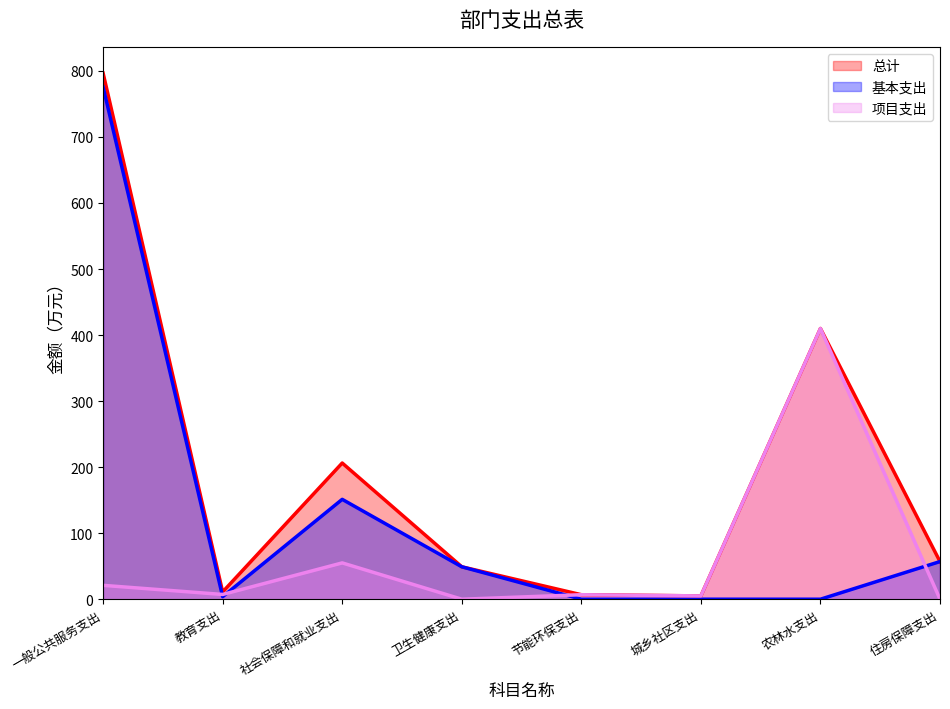

What is the total value across all series at 农林水支出?

819.9